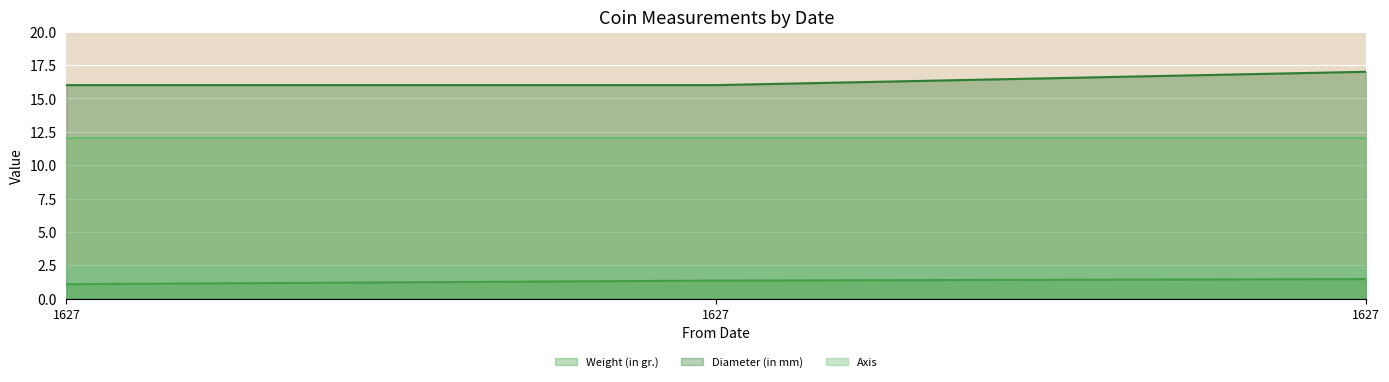

How many Diameter (in mm) values are between 16 and 17?

3